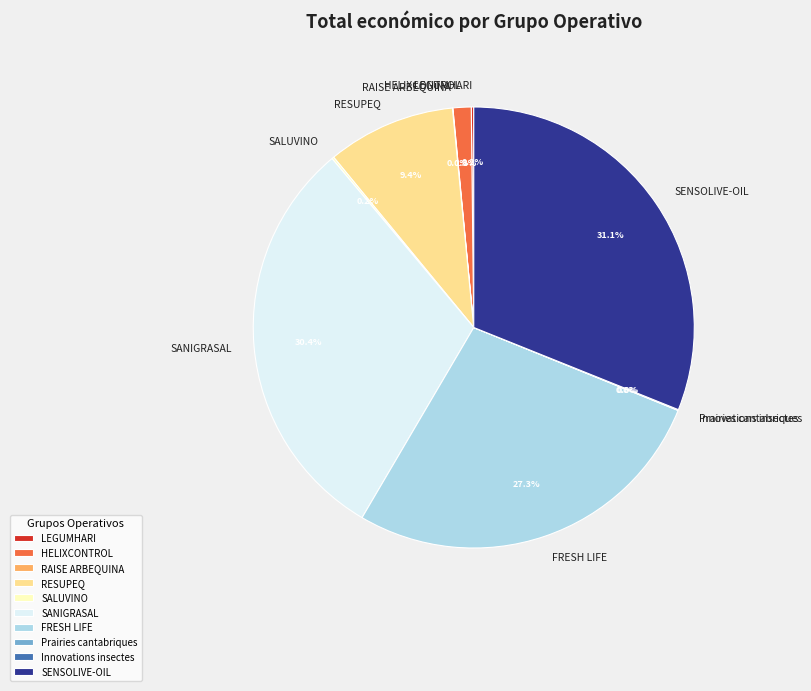

Which category has the biggest portion of the pie?

SENSOLIVE-OIL